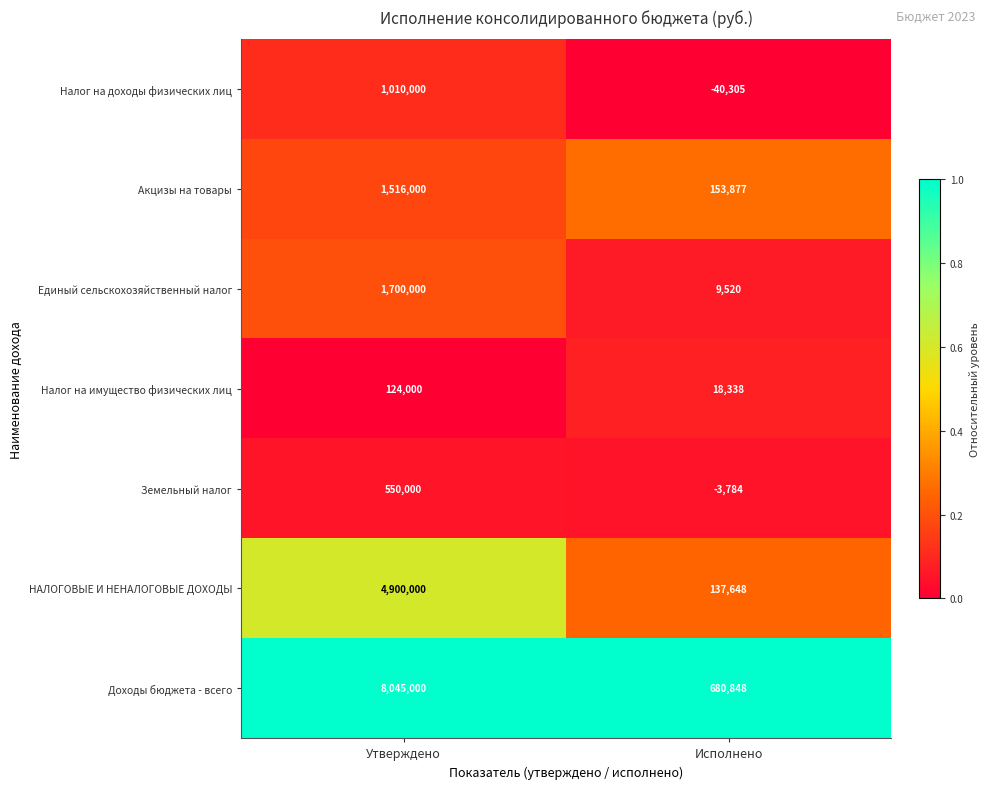

Rank the series at Исполнено from highest to lowest value.

Доходы бюджета - всего, Акцизы на товары, НАЛОГОВЫЕ И НЕНАЛОГОВЫЕ ДОХОДЫ, Налог на имущество физических лиц, Единый сельскохозяйственный налог, Земельный налог, Налог на доходы физических лиц